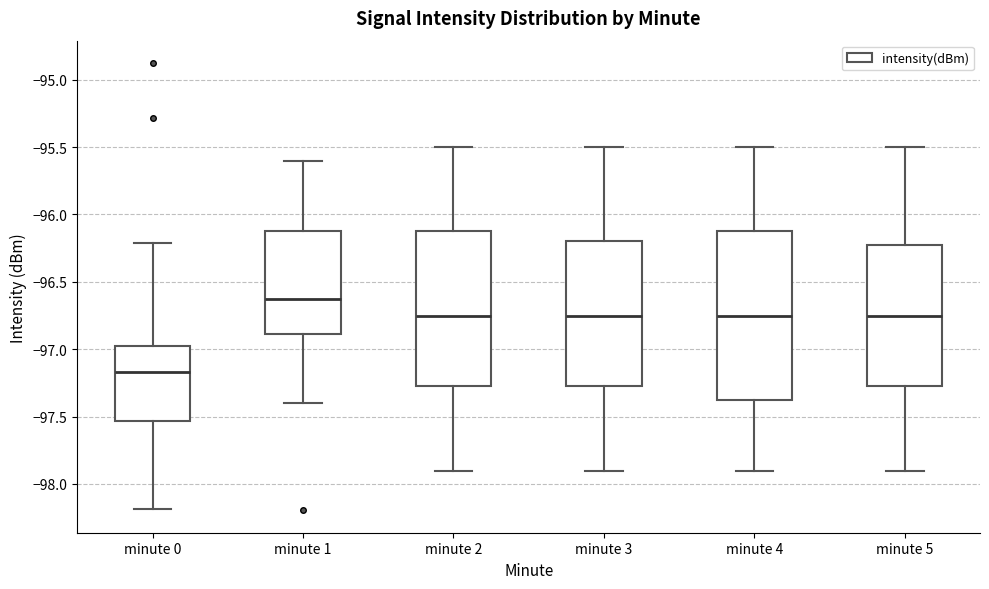

Where is the upper edge of the box for minute 4 on the y-axis? The values are not printed on the chart, so give them approximately, as read against the axis.

-96.10